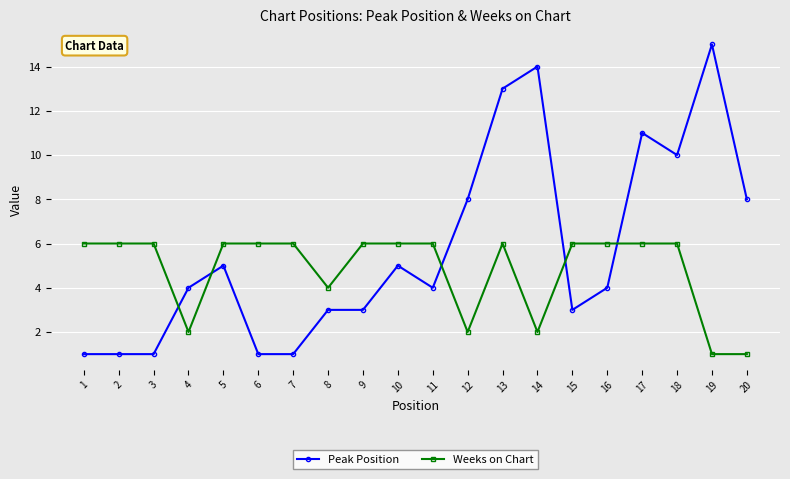

What are all the series names shown in the legend?

Peak Position, Weeks on Chart